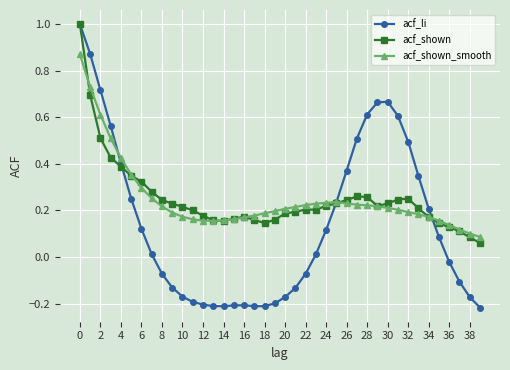

What is the highest value of the acf_li series?

1.0